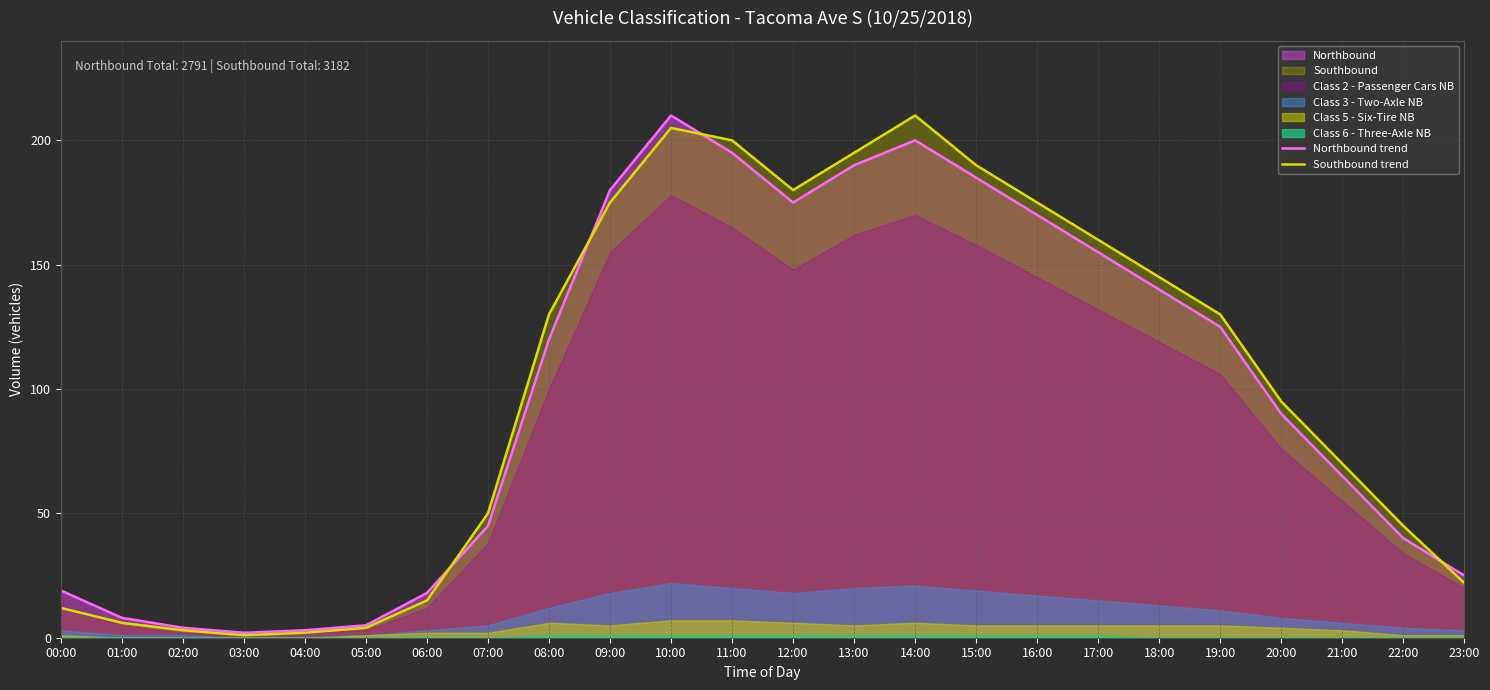

What is the difference between the maximum and minimum values in the Northbound trend series?

208